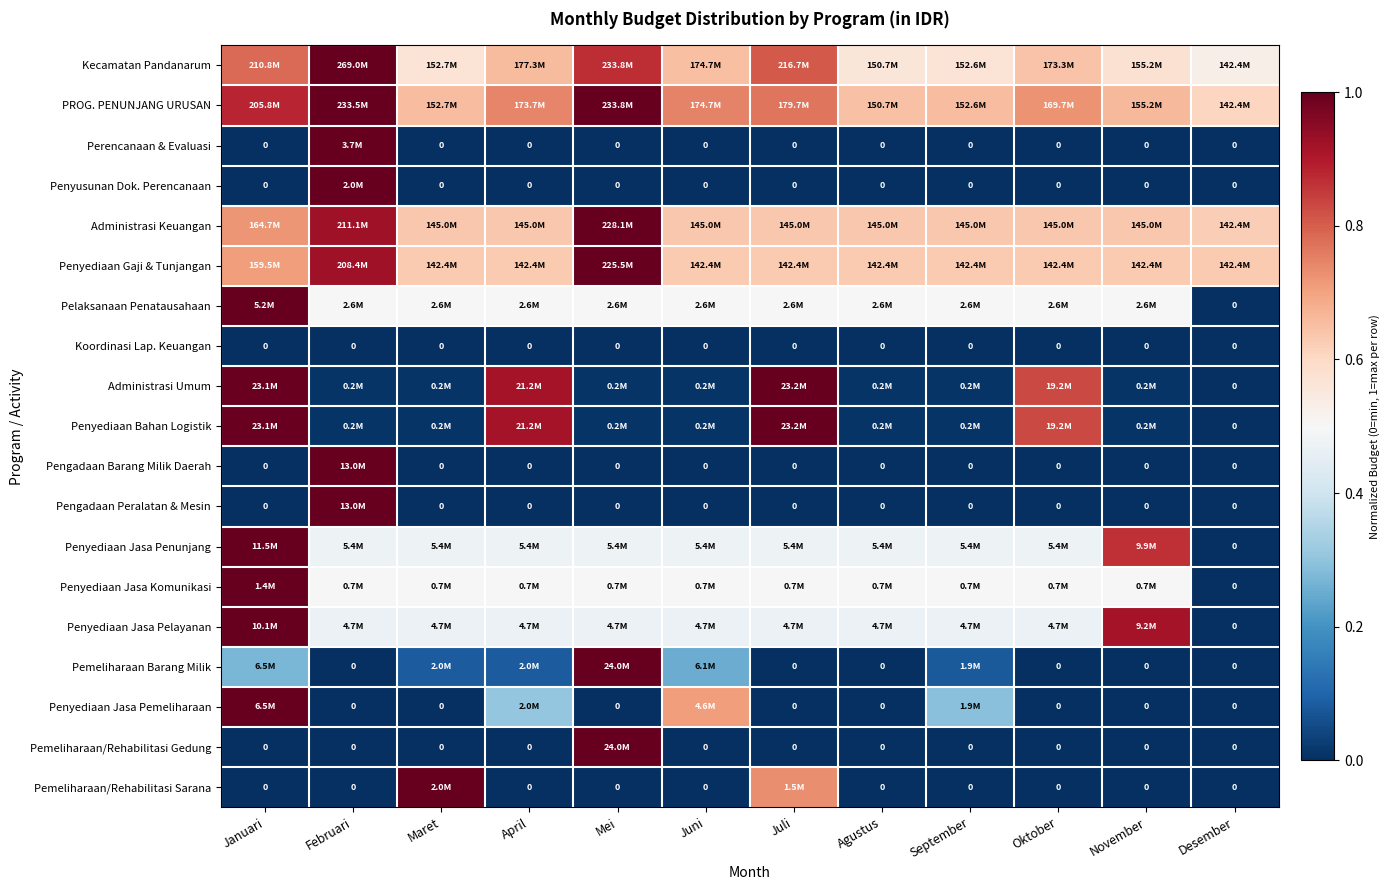

The value of Kecamatan Pandanarum at Juni is 0.6. True or false?

True